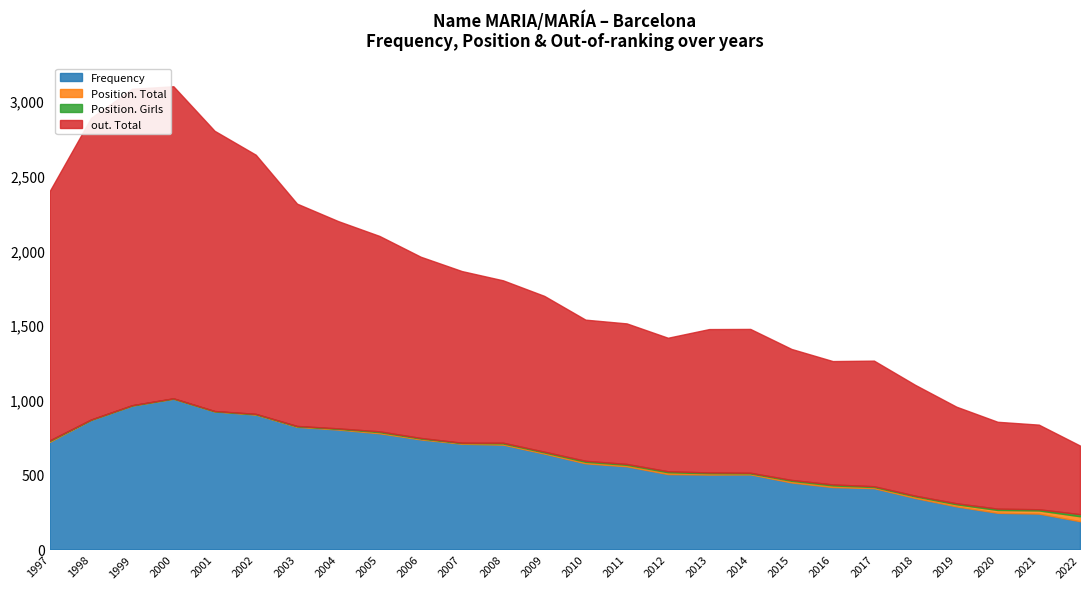

Reading right to left, list all the values displayed in this chart.

Frequency: 2022=189	2021=240	2020=245	2019=288	2018=344	2017=410	2016=417	2015=448	2014=502	2013=501	2012=504	2011=556	2010=576	2009=641	2008=701	2007=707	2006=736	2005=777	2004=802	2003=820	2002=902	2001=923	2000=1008	1999=962	1998=866	1997=720
Position. Total: 2022=33	2021=21	2020=19	2019=14	2018=11	2017=8	2016=11	2015=11	2014=7	2013=9	2012=12	2011=10	2010=10	2009=8	2008=8	2007=5	2006=6	2005=8	2004=5	2003=4	2002=3	2001=2	2000=2	1999=2	1998=2	1997=6
Position. Girls: 2022=14	2021=8	2020=9	2019=7	2018=5	2017=5	2016=7	2015=6	2014=4	2013=5	2012=7	2011=6	2010=7	2009=5	2008=5	2007=2	2006=4	2005=5	2004=3	2003=2	2002=2	2001=1	2000=1	1999=1	1998=1	1997=4
out. Total: 2022=459	2021=566	2020=581	2019=646	2018=741	2017=840	2016=825	2015=876	2014=962	2013=959	2012=893	2011=940	2010=944	2009=1042	2008=1086	2007=1148	2006=1212	2005=1307	2004=1386	2003=1487	2002=1733	2001=1874	2000=2087	1999=2116	1998=2017	1997=1668